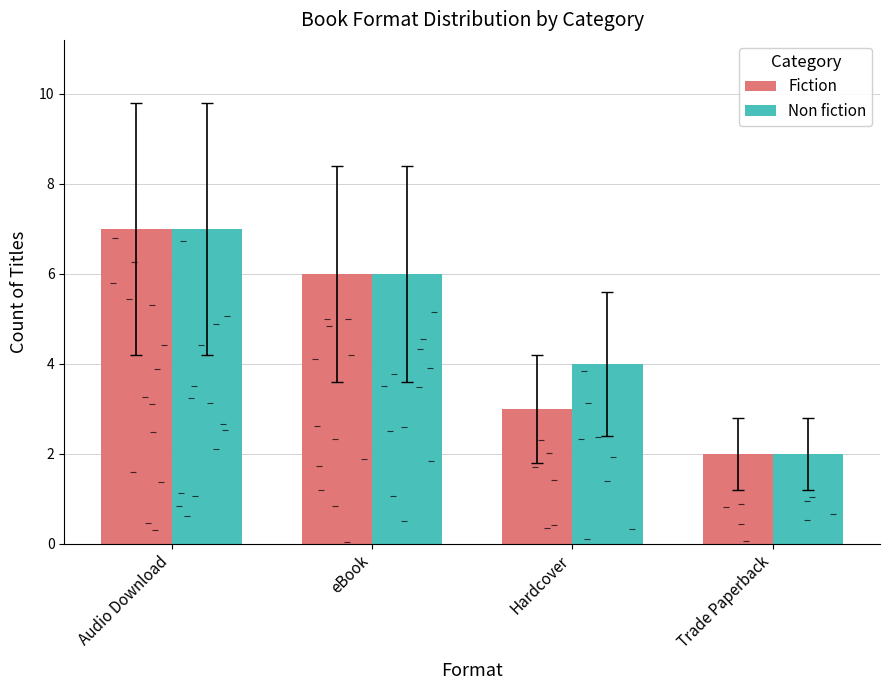

Does the chart contain stacked bars?

No